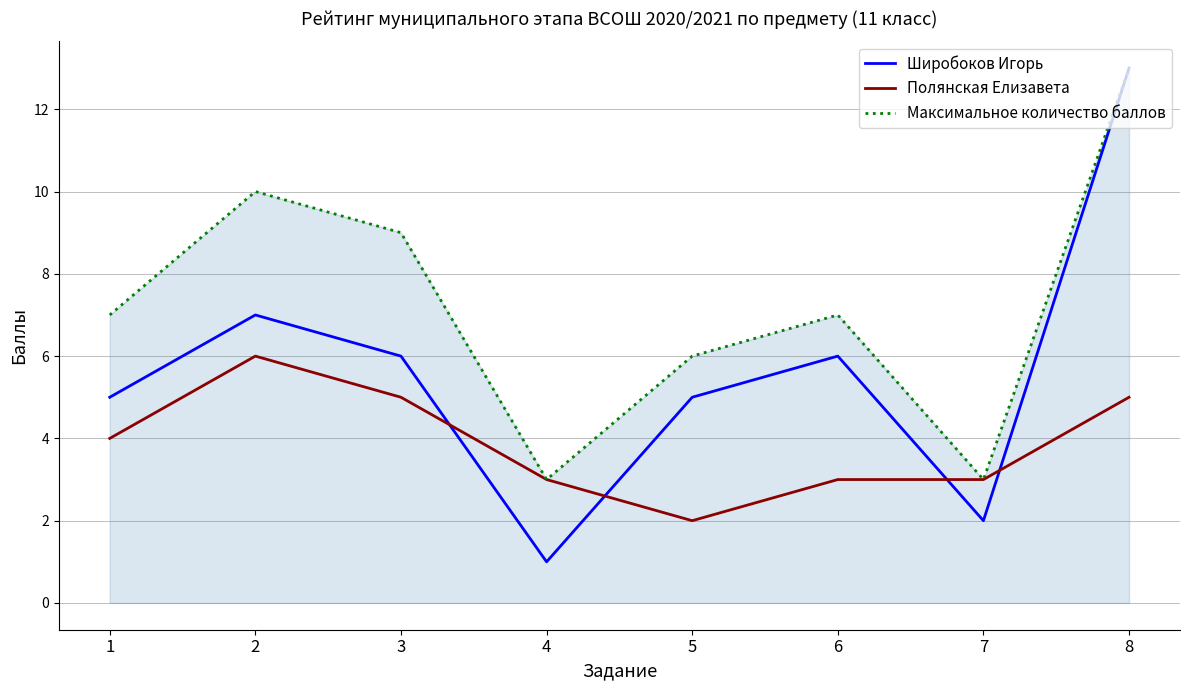

At 3, list the series in order from smallest to largest.

Полянская Елизавета, Широбоков Игорь, Максимальное количество баллов